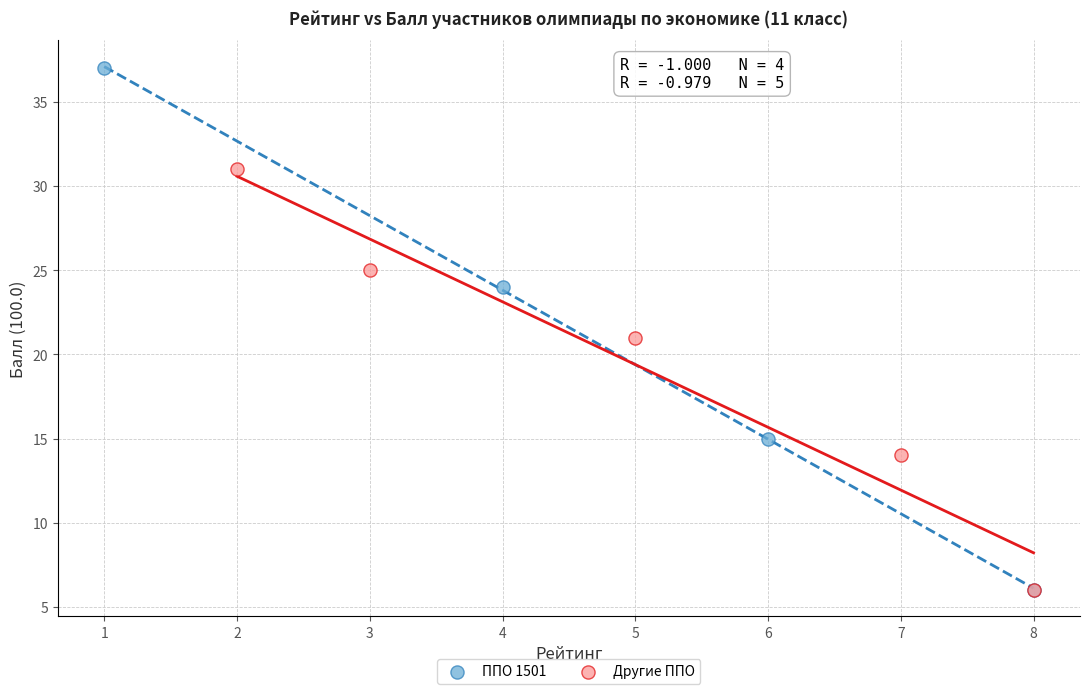

Which series reaches the maximum Y coordinate?

ППО 1501